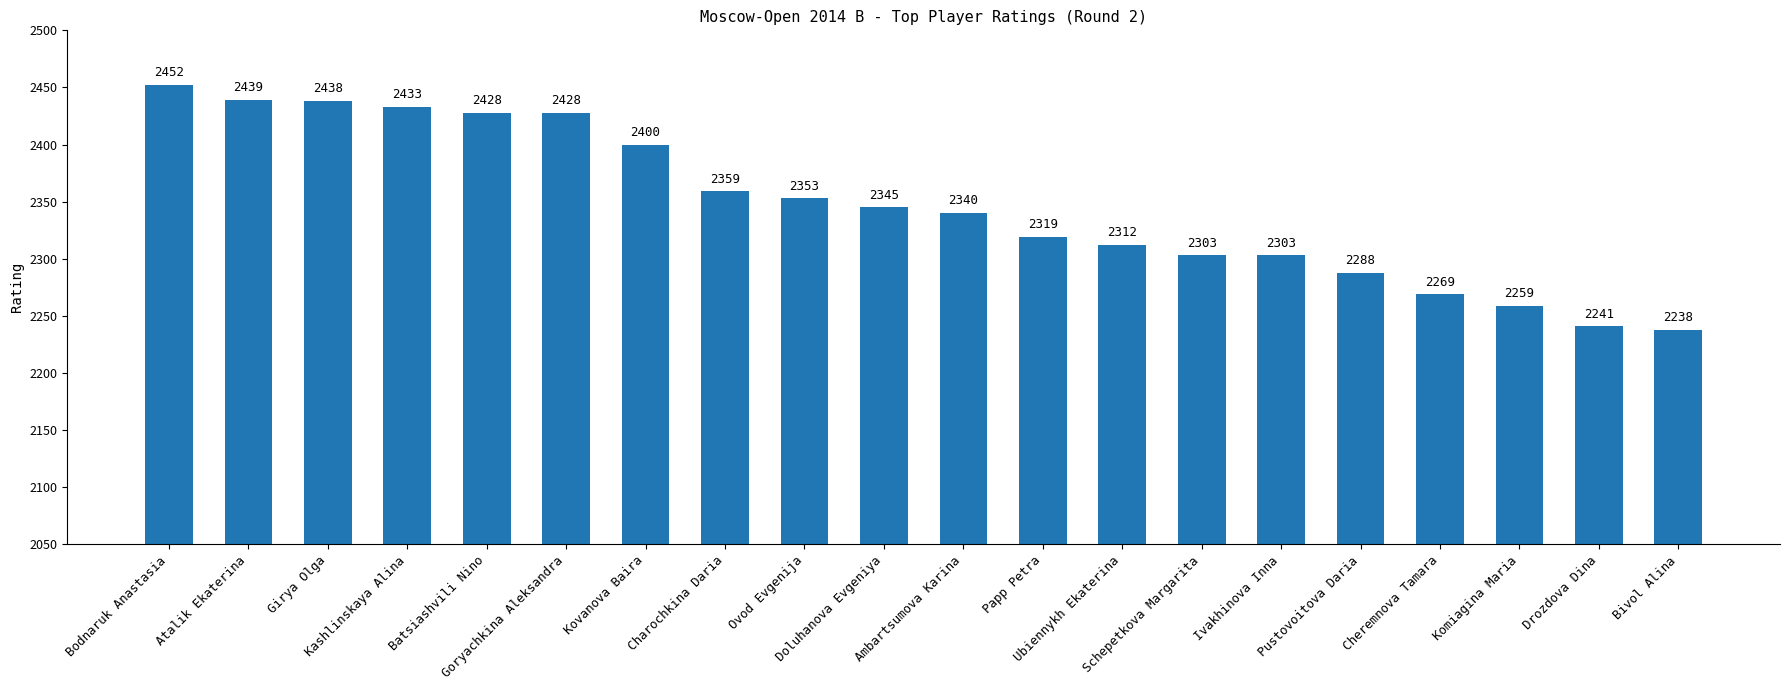

Which category has the highest value across all series?

Bodnaruk Anastasia